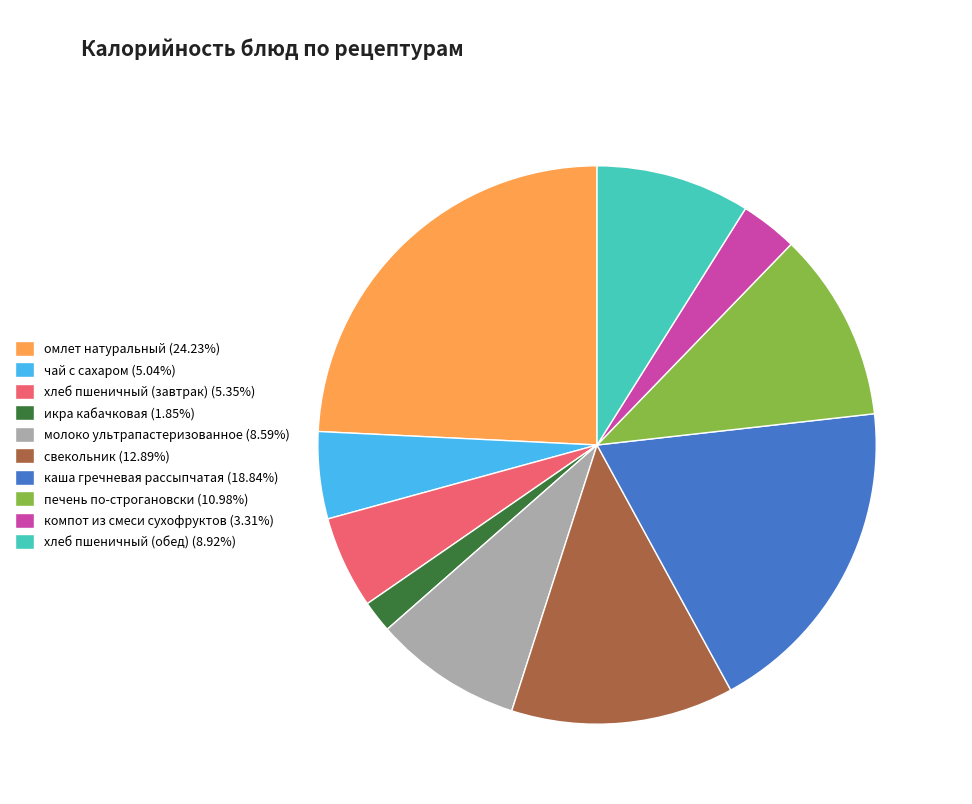

Which slice is the smallest?

икра кабачковая